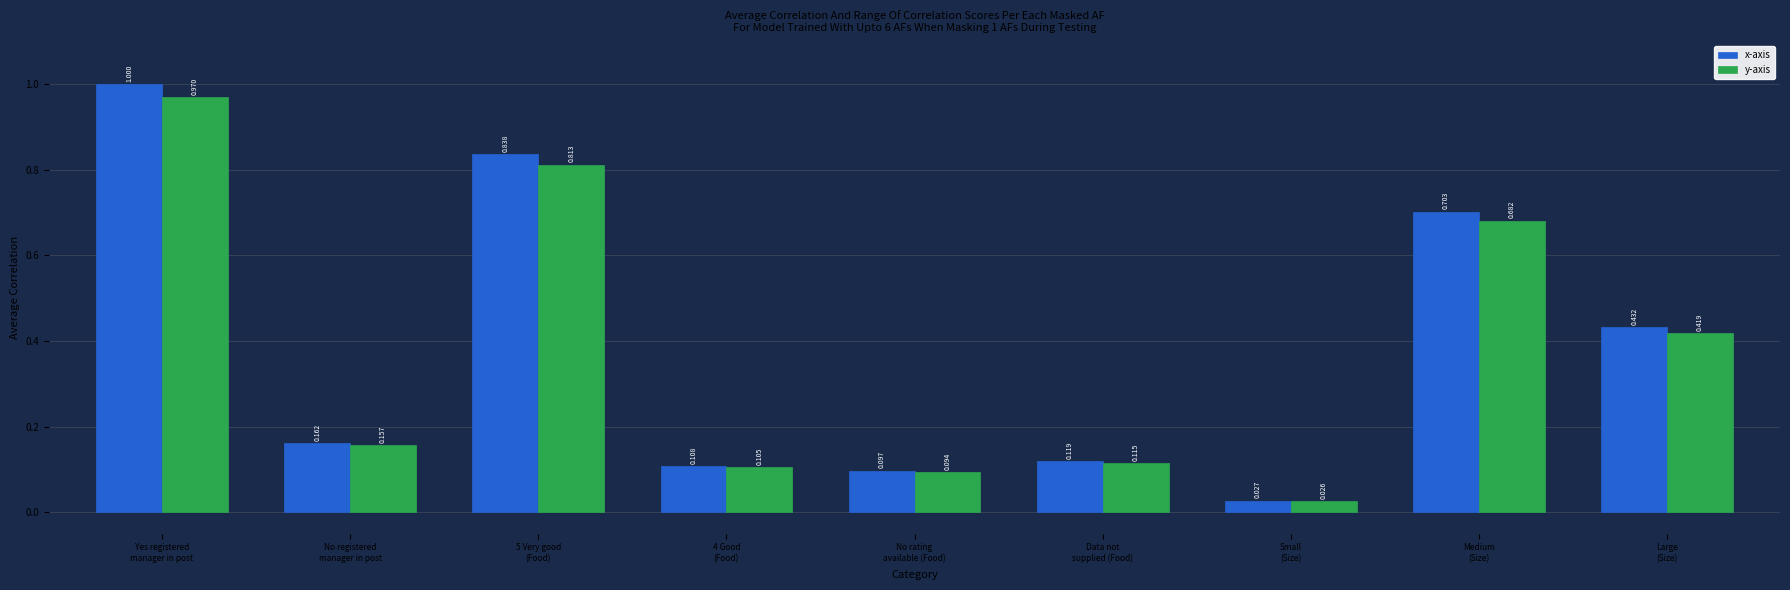

Rank the series by their average value, from lowest to highest.

y-axis, x-axis